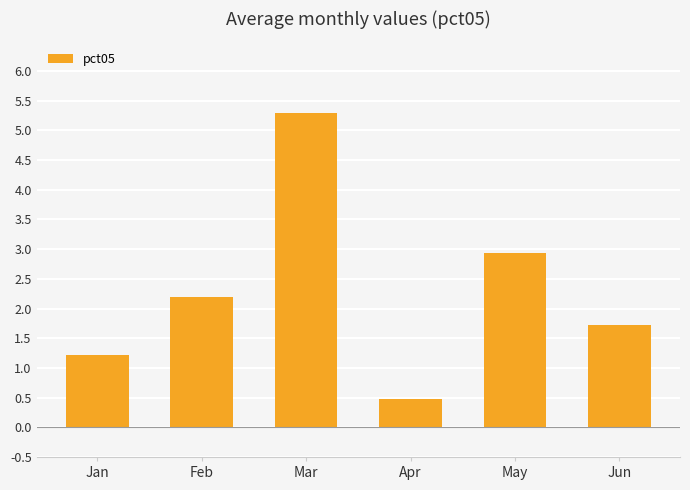

Approximately how many times larger is the value at May compared to Jan?

2.4